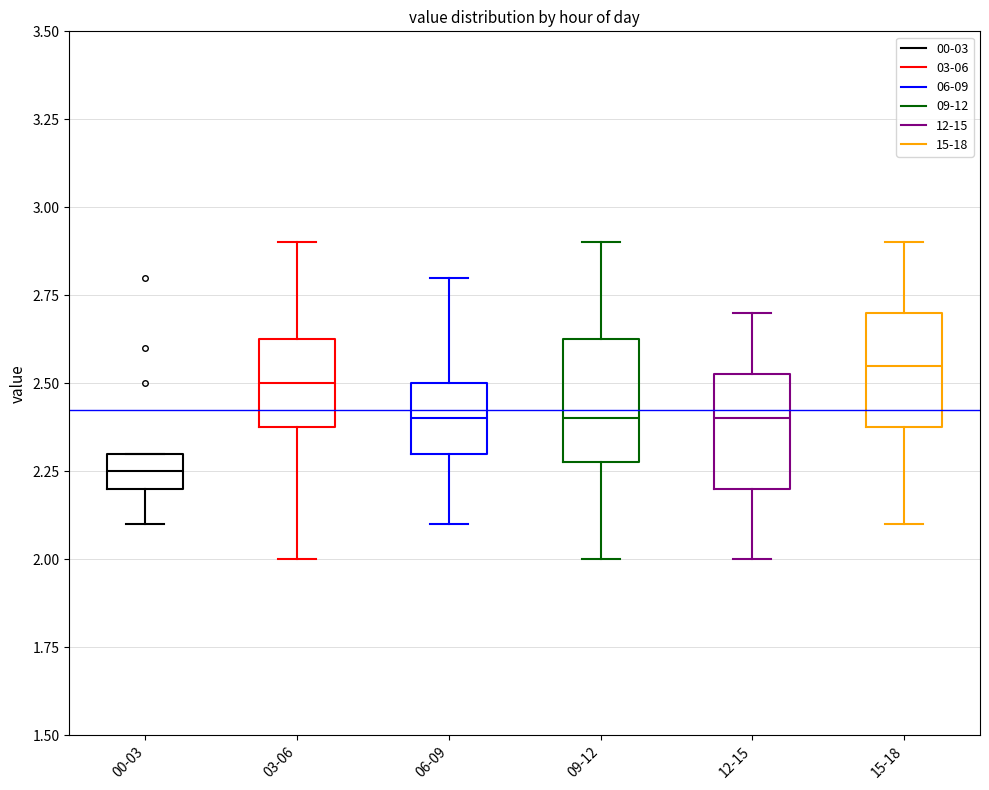

Where is the upper edge of the box for 00-03 on the y-axis? The values are not printed on the chart, so give them approximately, as read against the axis.

2.30